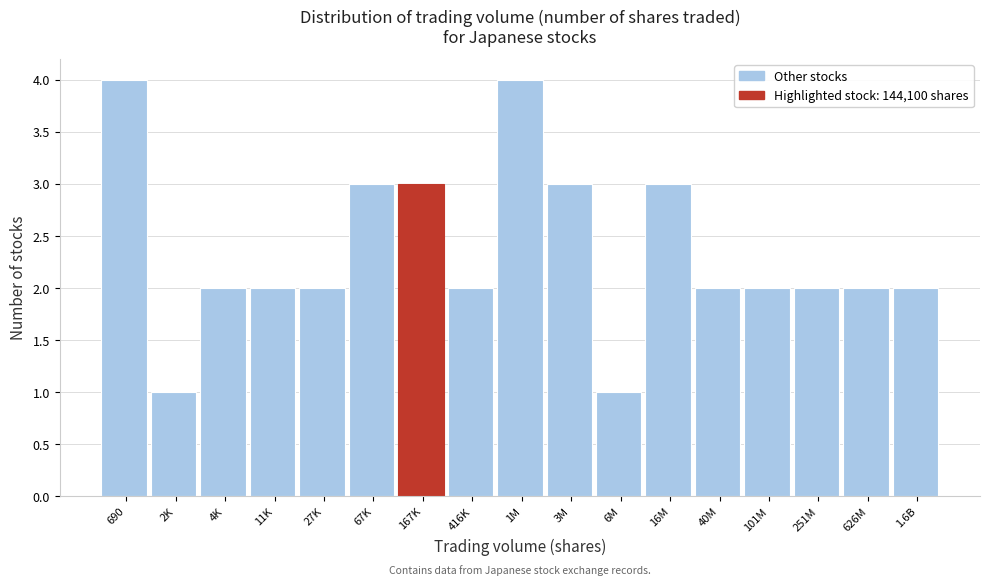

Reading left to right, what are all the values shown in this chart?

4	1	2	2	2	3	3	2	4	3	1	3	2	2	2	2	2